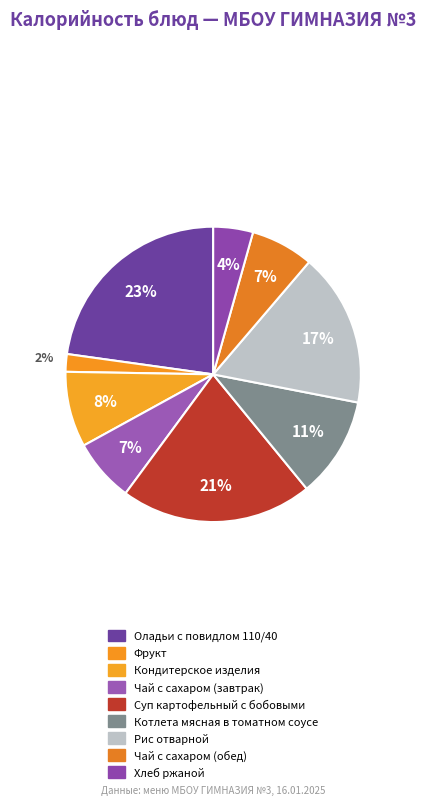

Is it true that Оладьи с повидлом 110/40 is 23% of the pie?

True